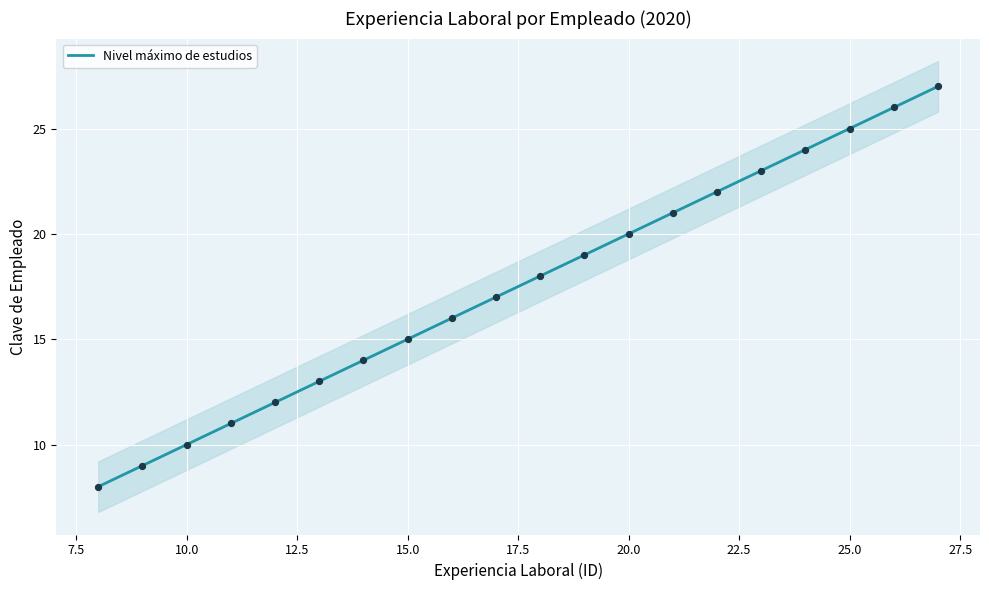

What is the minimum value for Nivel máximo de estudios?

8